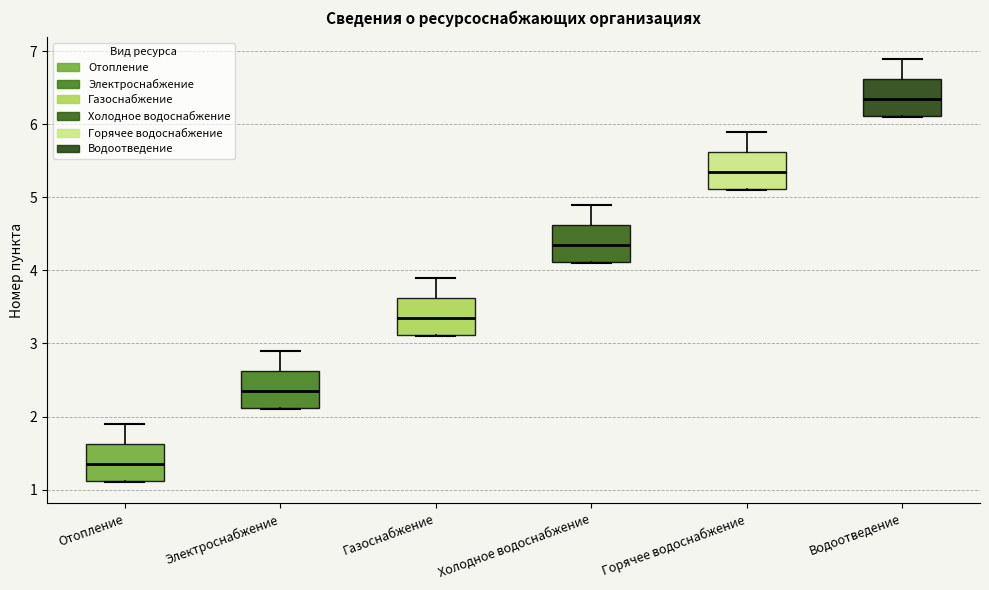

Reading left to right, transcribe this box plot: for each box, give where its median line is, the range the box spans, and where its two whiskers end, as read against the y-axis. The values are not printed on the chart, so give them approximately, as read against the axis.

Отопление: median 1.4, box 1.1 to 1.6, whiskers 1.1 to 1.9
Электроснабжение: median 2.4, box 2.1 to 2.6, whiskers 2.1 to 2.9
Газоснабжение: median 3.4, box 3.1 to 3.6, whiskers 3.1 to 3.9
Холодное водоснабжение: median 4.4, box 4.1 to 4.6, whiskers 4.1 to 4.9
Горячее водоснабжение: median 5.4, box 5.1 to 5.6, whiskers 5.1 to 5.9
Водоотведение: median 6.4, box 6.1 to 6.6, whiskers 6.1 to 6.9